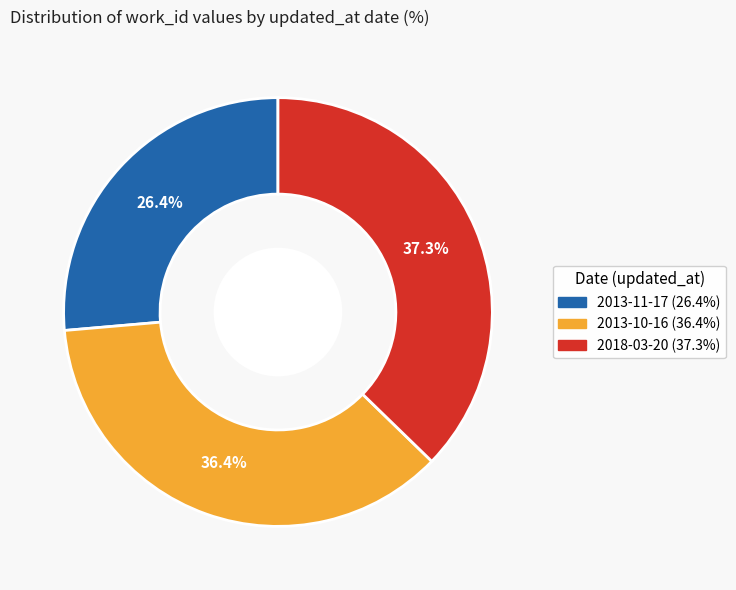

Which slice is the largest?

2018-03-20